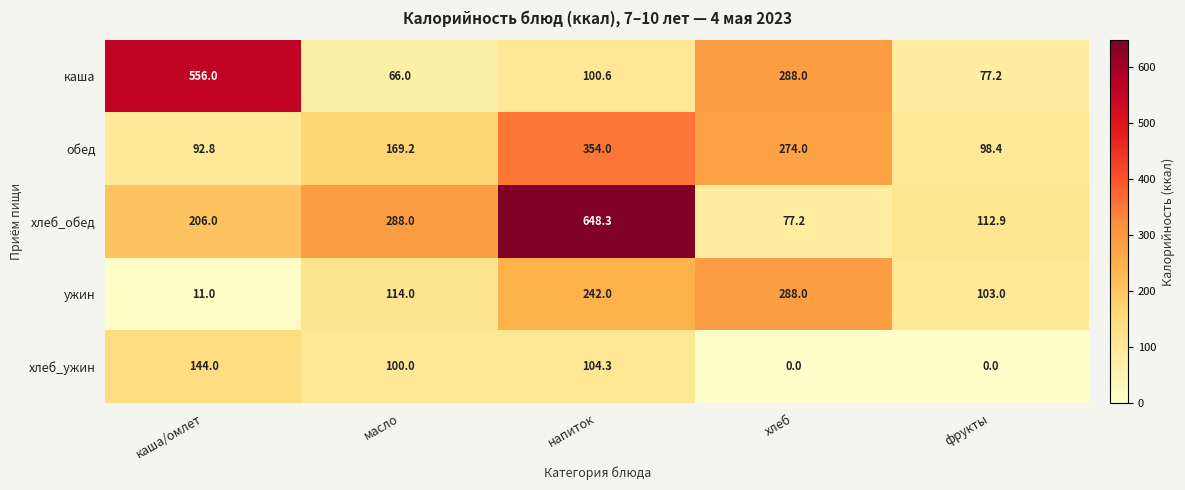

Count the number of data series in this chart.

5